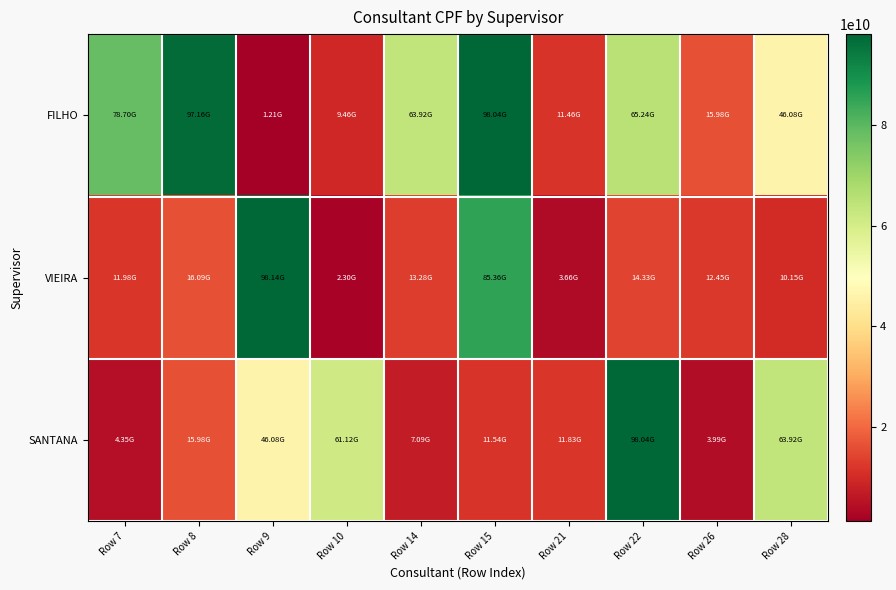

Rank the series by their average value, from lowest to highest.

VIEIRA, SANTANA, FILHO